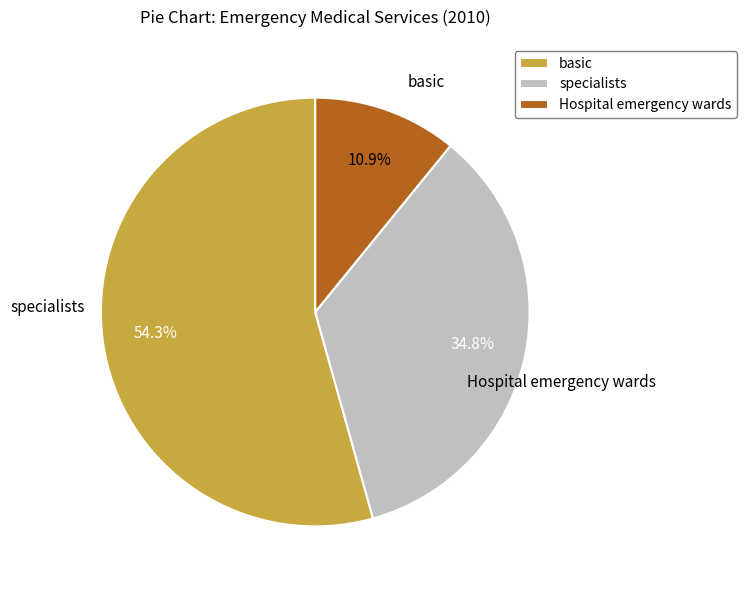

To the nearest percent, what is the average slice percentage?

33%